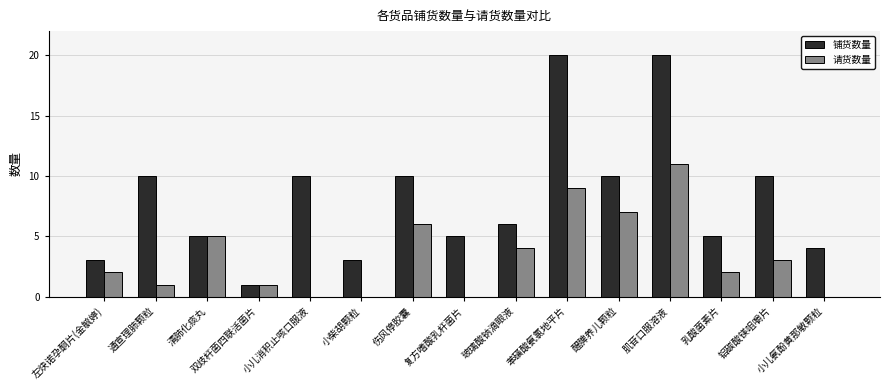

How many data points does each series have?

15